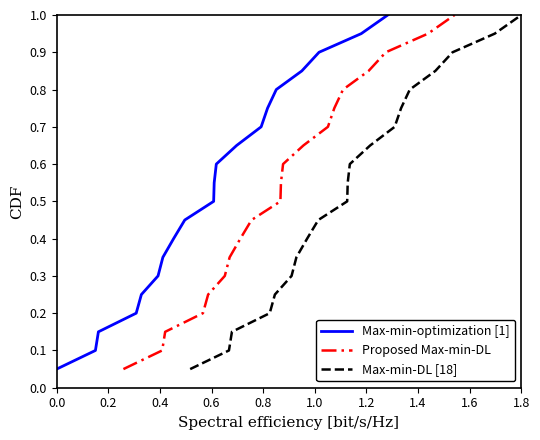

What is the maximum value for Max-min-optimization [1]?

1.0